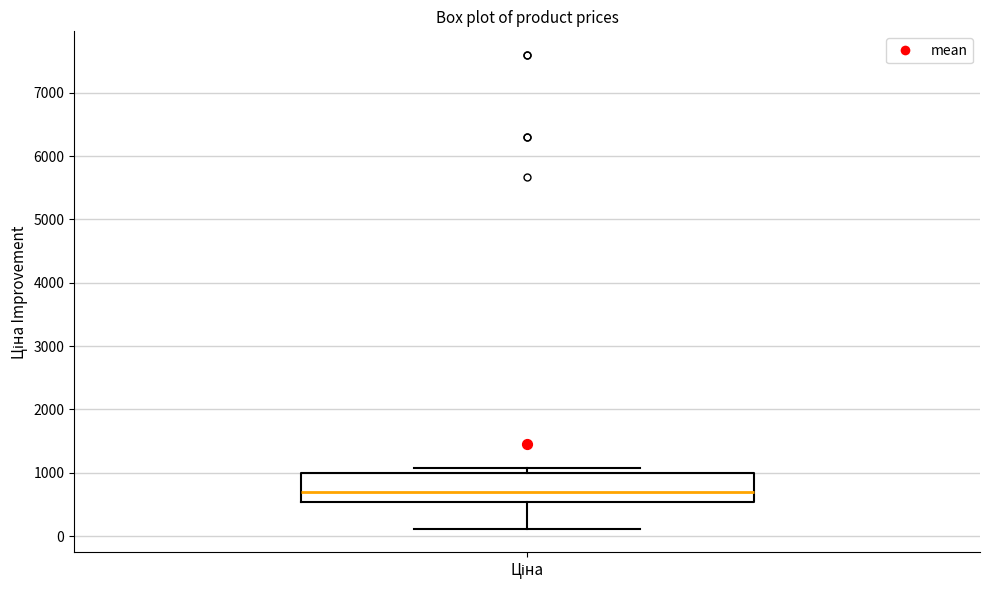

Where is the upper edge of the box for Ціна on the y-axis? The values are not printed on the chart, so give them approximately, as read against the axis.

1000